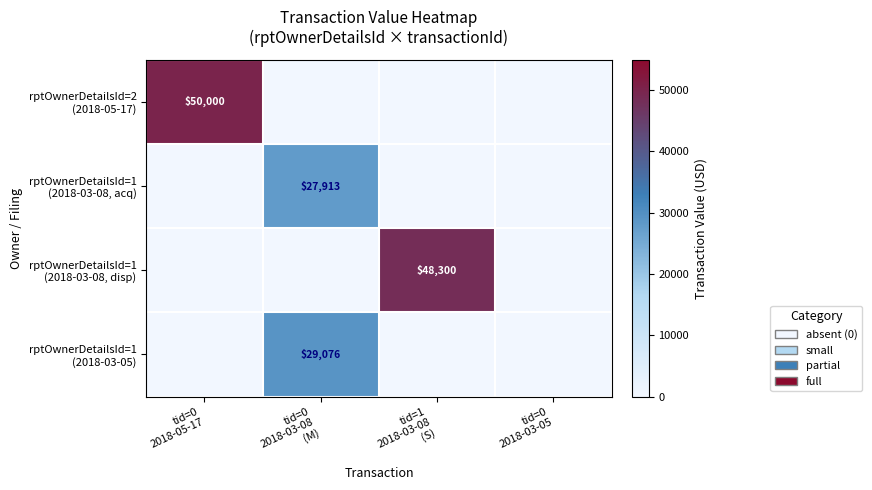

List the labels in order of rptOwnerDetailsId=1 (2018-03-08, disp) value, smallest first.

tid=0 2018-05-17, tid=0 2018-03-08 (M), tid=0 2018-03-05, tid=1 2018-03-08 (S)